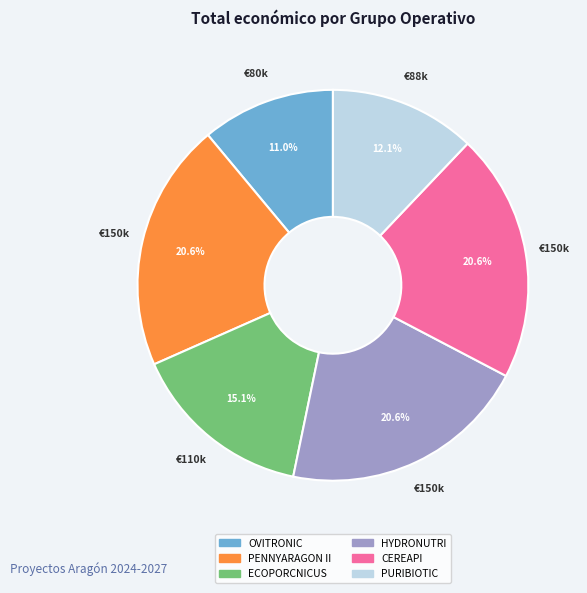

What is the smallest slice in the pie chart?

OVITRONIC